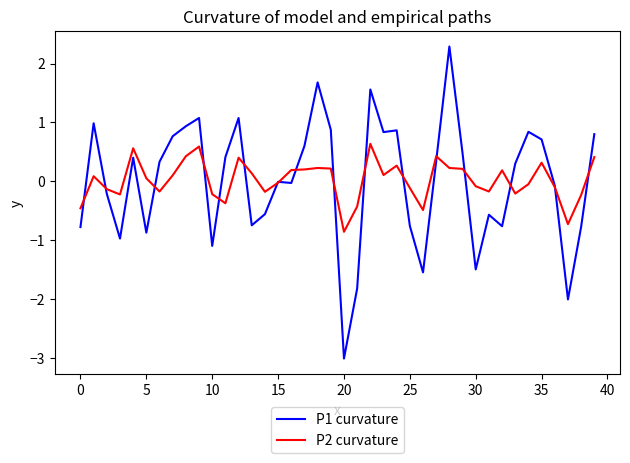

List the series in order of their peak value, lowest first.

P2 curvature, P1 curvature